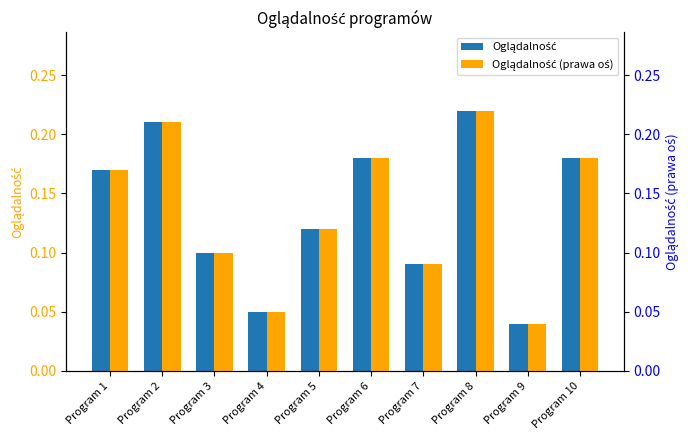

Which series changed the most between Program 1 and Program 5?

Oglądalność